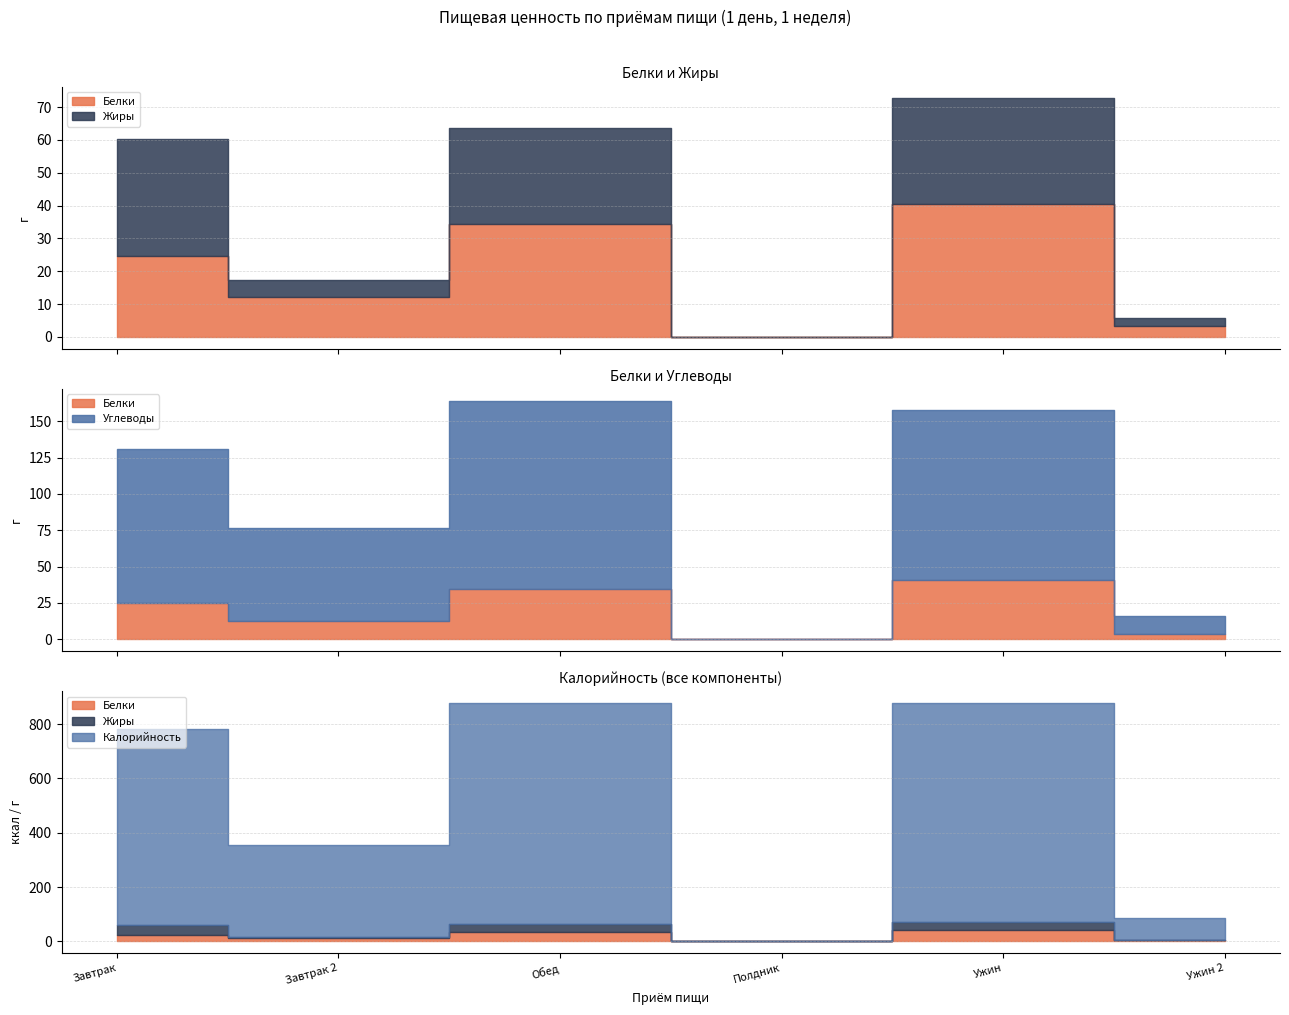

How many interior local valleys does the Белки series have?

2